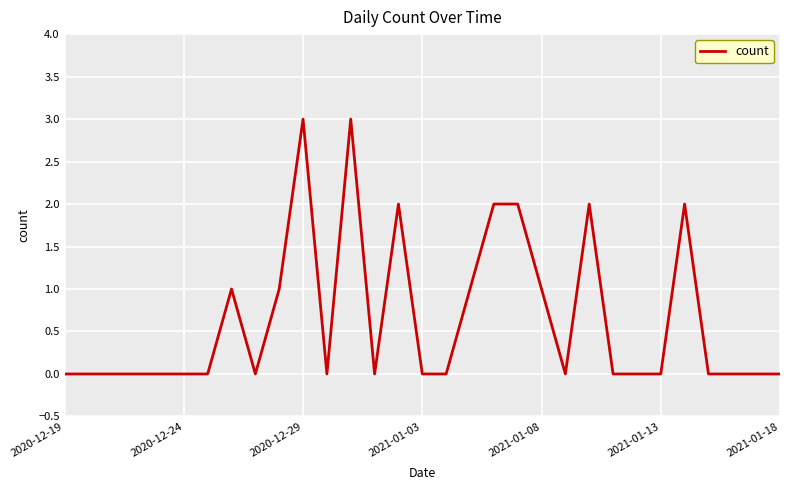

Reading left to right, extract all data points from this chart.

0	0	0	0	0	0	0	1	0	1	3	0	3	0	2	0	0	1	2	2	1	0	2	0	0	0	2	0	0	0	0